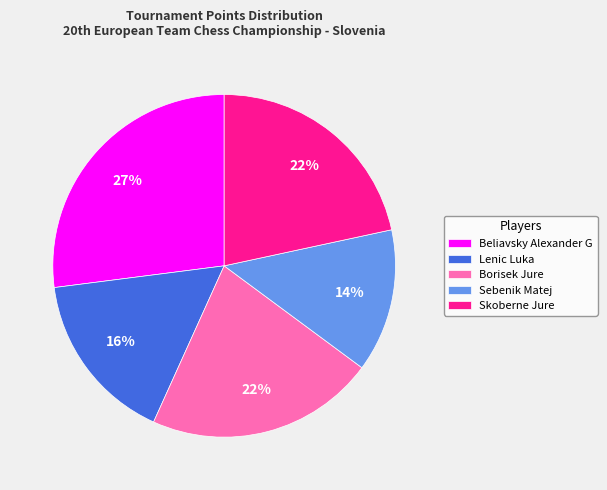

Is the sum of Borisek Jure and Lenic Luka greater than half?

No